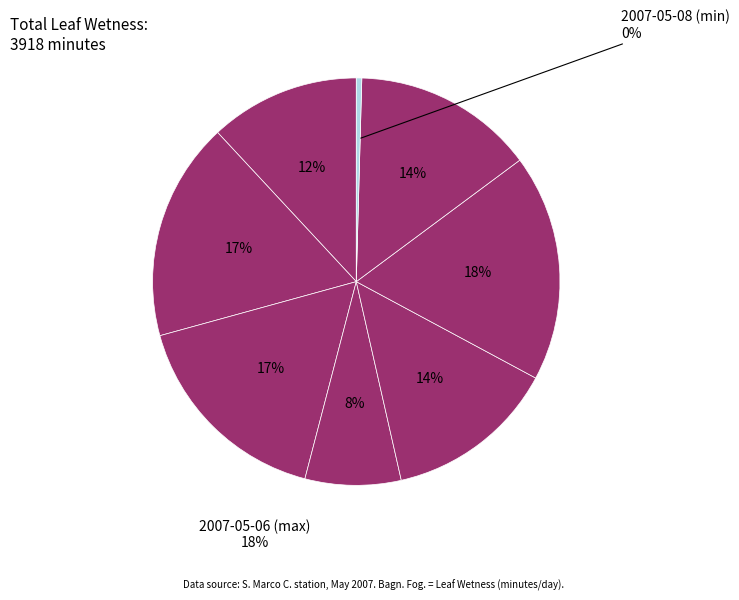

Is 2007-05-04 the majority of the pie?

No